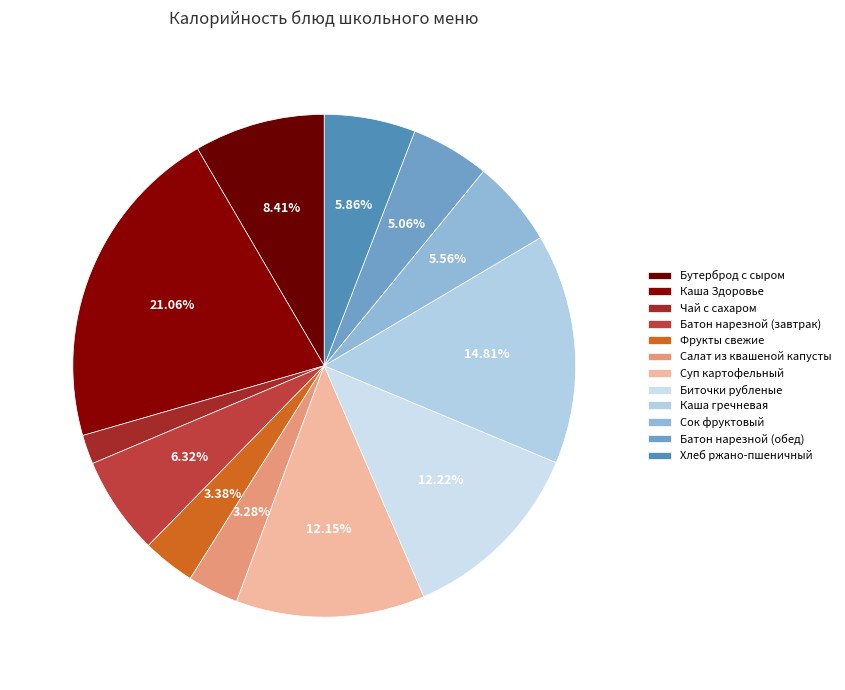

Does any single category account for the majority?

No